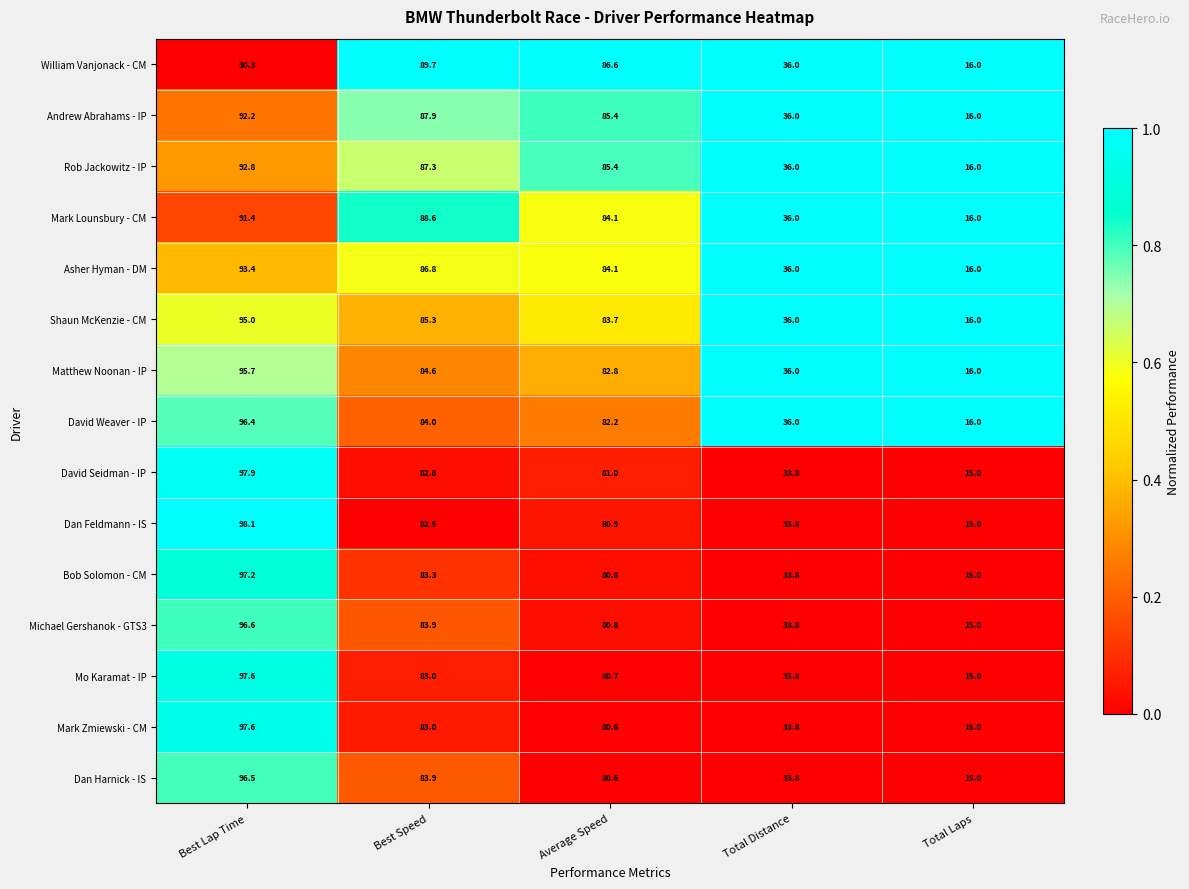

Which series has the widest spread of values?

Dan Feldmann - IS